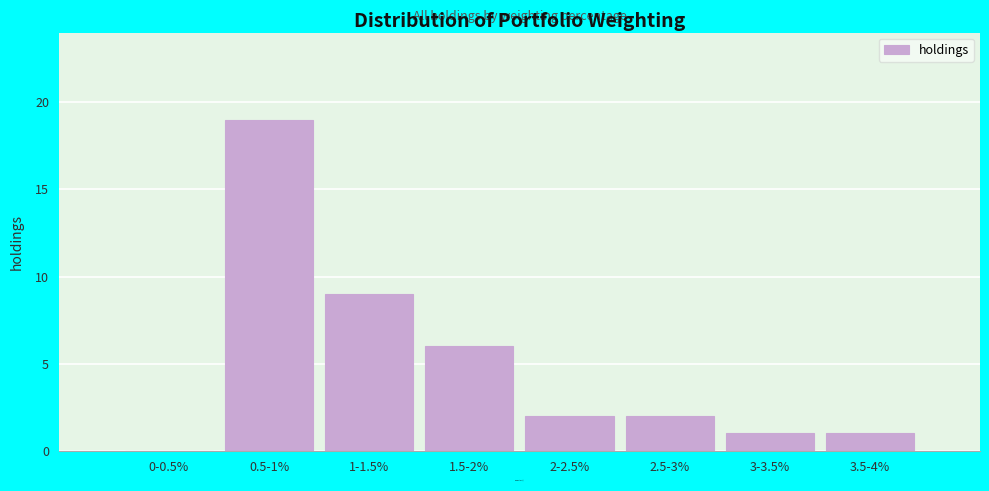

Reading left to right, transcribe all the data shown in this chart.

0-0.5%=0	0.5-1%=19	1-1.5%=9	1.5-2%=6	2-2.5%=2	2.5-3%=2	3-3.5%=1	3.5-4%=1